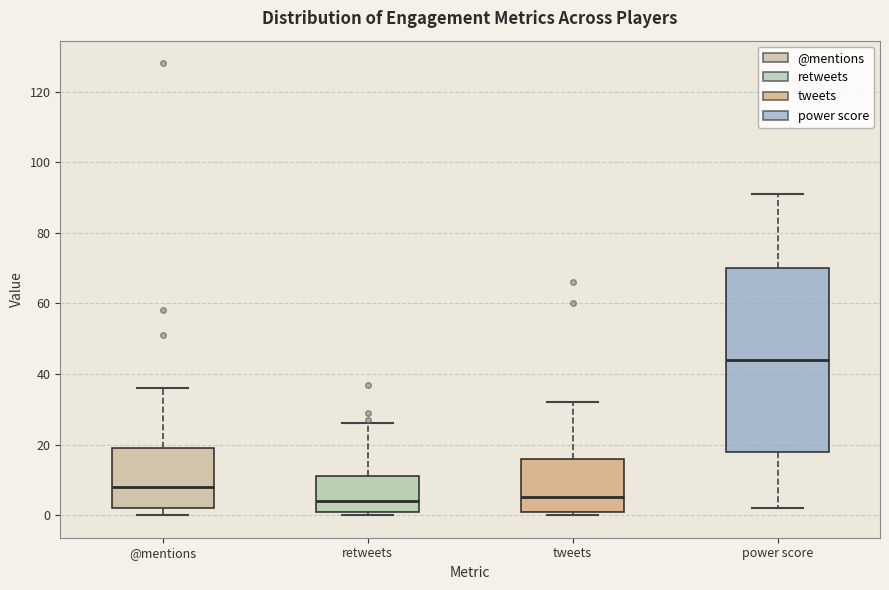

Reading left to right, read every box against the y-axis: the position of its median line, the range the box covers, and the ends of its whiskers. The values are not printed on the chart, so give them approximately, as read against the axis.

@mentions: median 8, box 2 to 20, whiskers 0 to 36
retweets: median 4, box 2 to 12, whiskers 0 to 26
tweets: median 6, box 2 to 16, whiskers 0 to 32
power score: median 44, box 18 to 70, whiskers 2 to 92